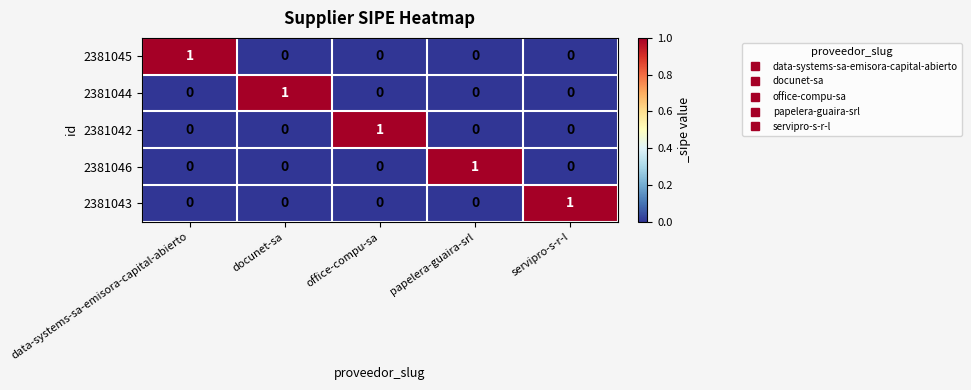

The value of 2381042 at data-systems-sa-emisora-capital-abierto is -1. True or false?

False